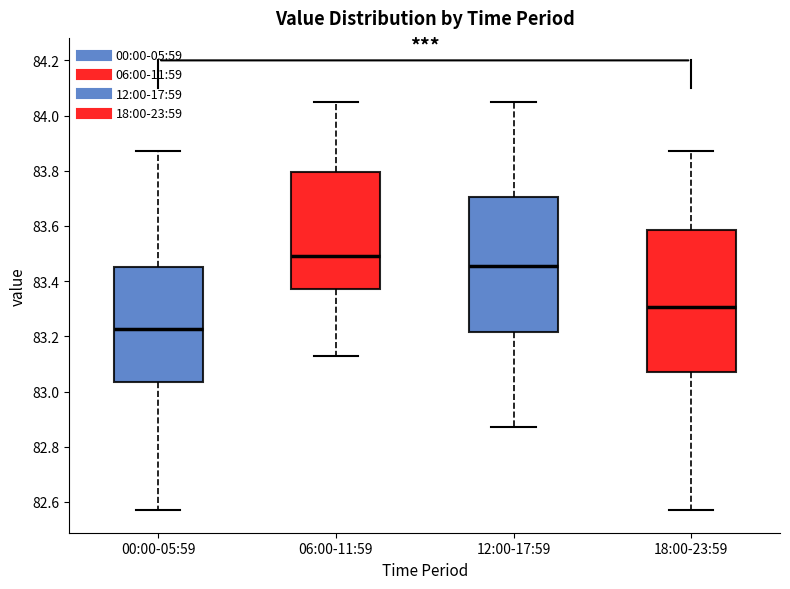

Reading left to right, read every box against the y-axis: the position of its median line, the range the box covers, and the ends of its whiskers. The values are not printed on the chart, so give them approximately, as read against the axis.

00:00-05:59: median 83.22, box 83.04 to 83.46, whiskers 82.58 to 83.88
06:00-11:59: median 83.50, box 83.38 to 83.80, whiskers 83.14 to 84.06
12:00-17:59: median 83.46, box 83.22 to 83.70, whiskers 82.88 to 84.06
18:00-23:59: median 83.30, box 83.08 to 83.58, whiskers 82.58 to 83.88